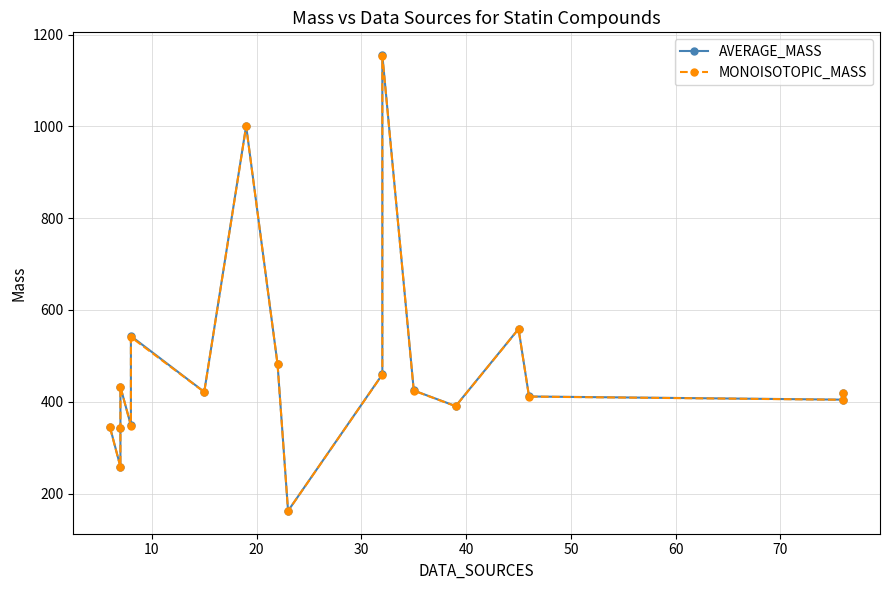

True or false: MONOISOTOPIC_MASS has more than 1 interior local peaks.

True